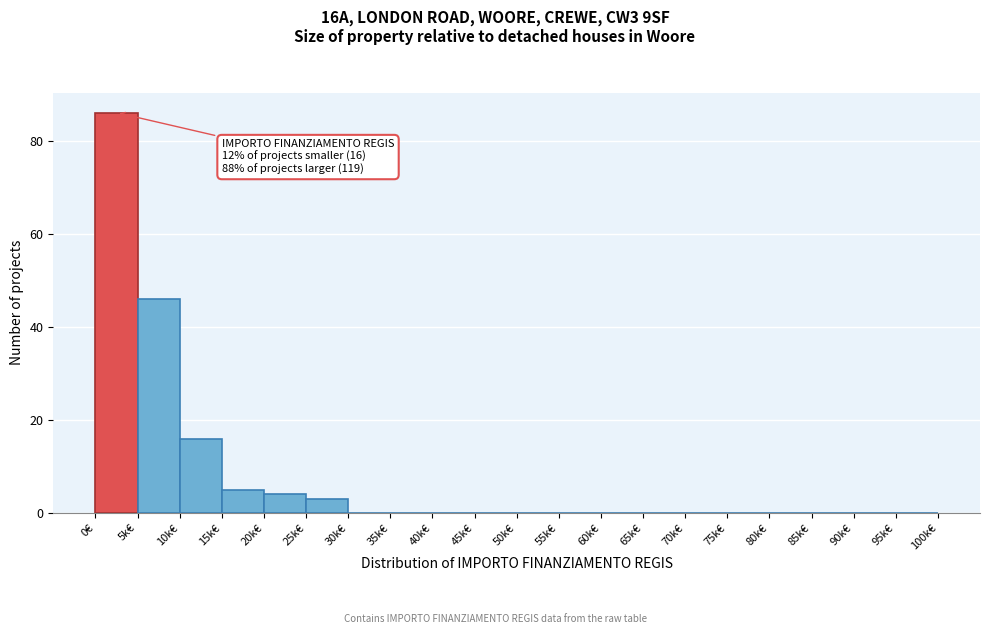

Reading left to right, what are all the values shown in this chart?

0€=86	5k€=46	10k€=16	15k€=5	20k€=4	25k€=3	30k€=0	35k€=0	40k€=0	45k€=0	50k€=0	55k€=0	60k€=0	65k€=0	70k€=0	75k€=0	80k€=0	85k€=0	90k€=0	95k€=0